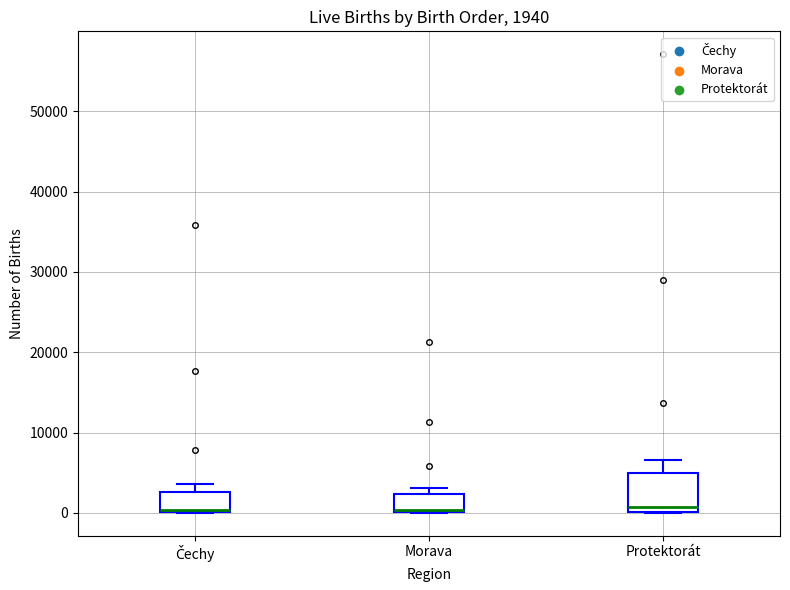

Comparing the boxes themselves (not the whiskers), which one is the tallest?

Protektorát